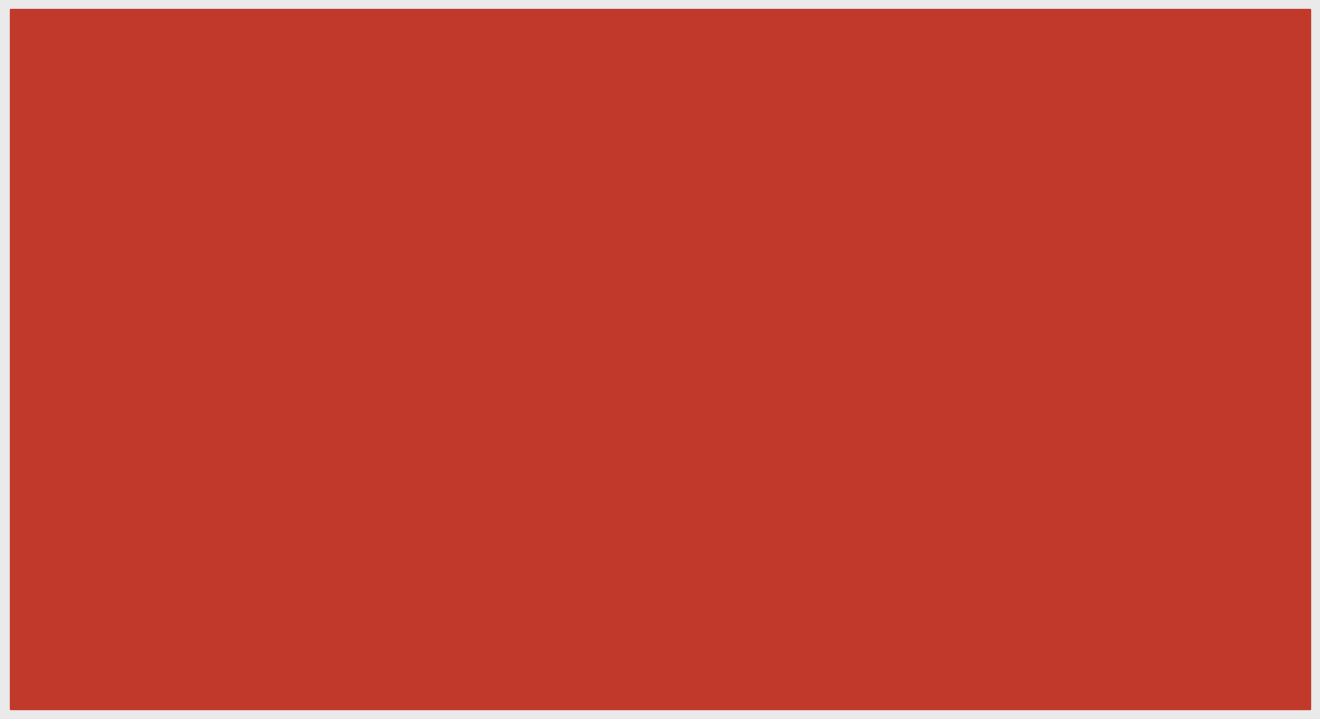

At which label does Basic Price Ex-(Hazira to Udaipur) first exceed 73314?

H050MN